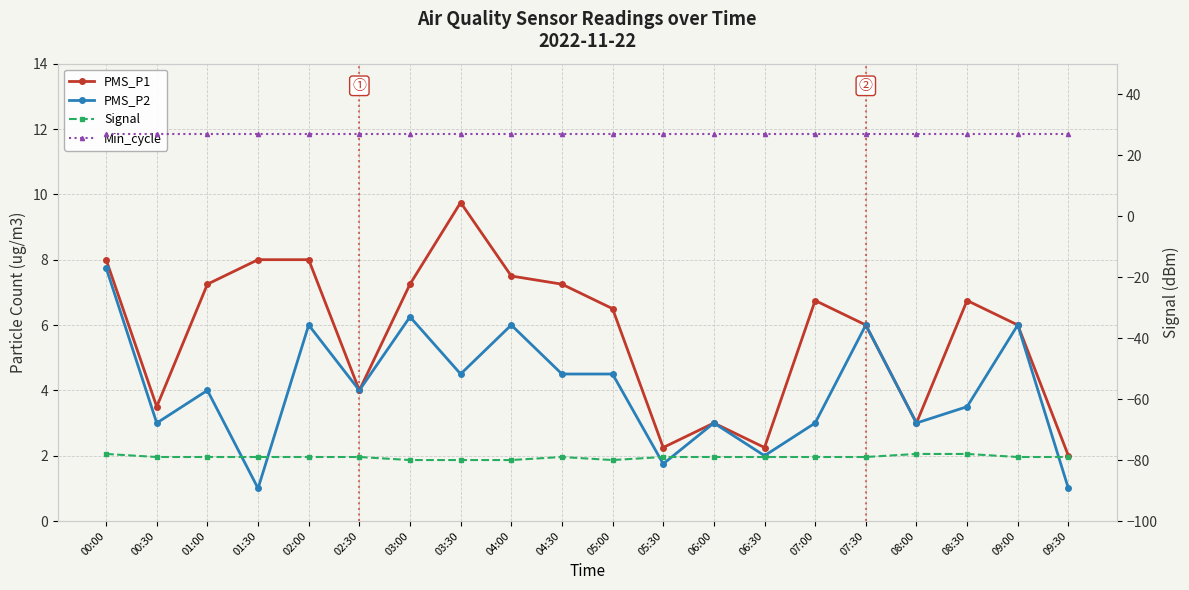

What is the label of the 3rd point from the right?

08:30